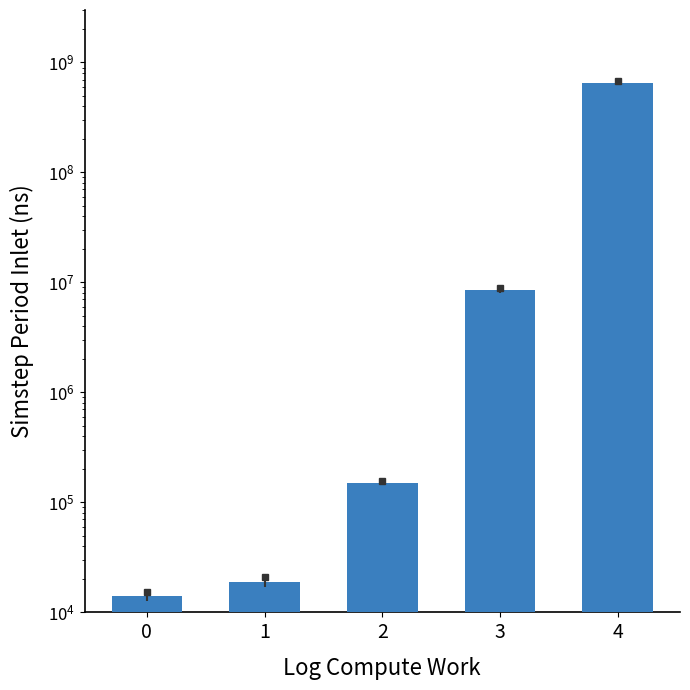

How many values are below 150000?

2